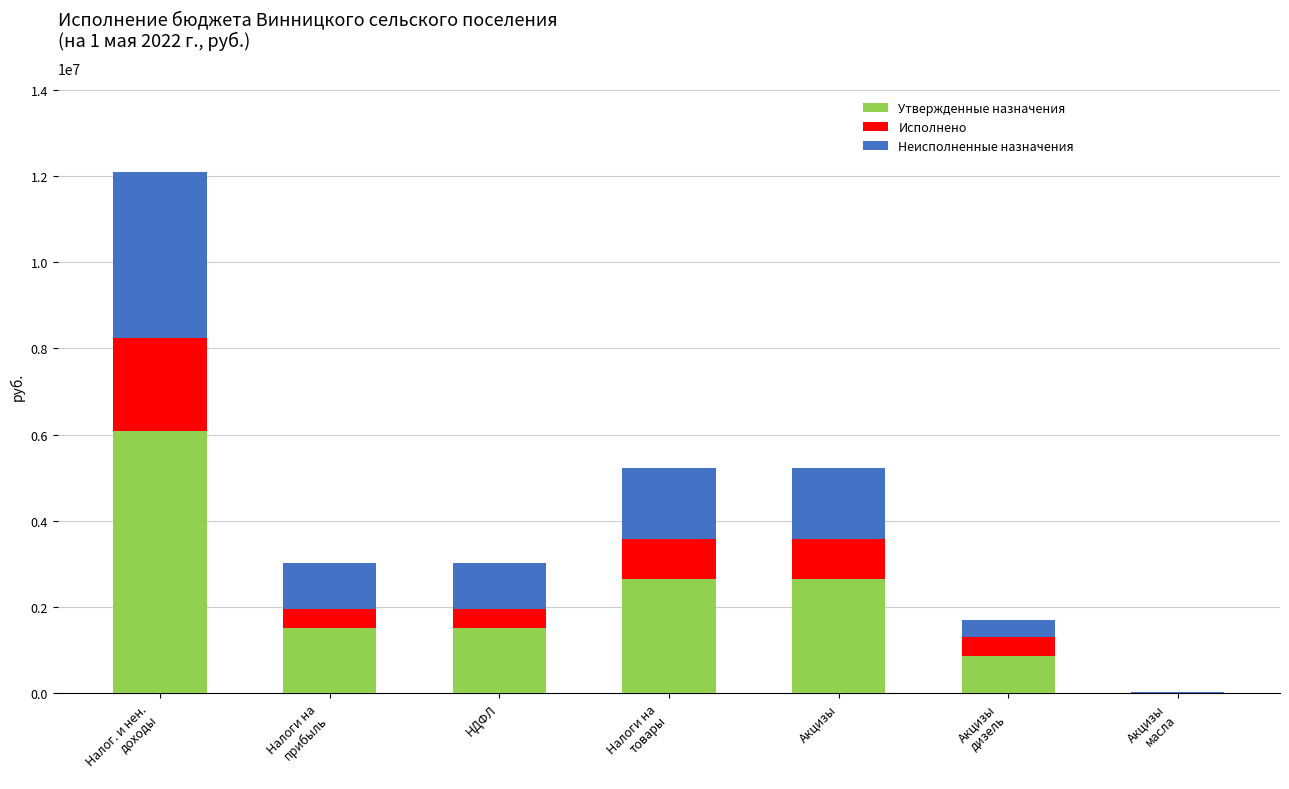

What is the highest value of the Утвержденные назначения series?

6073900.0